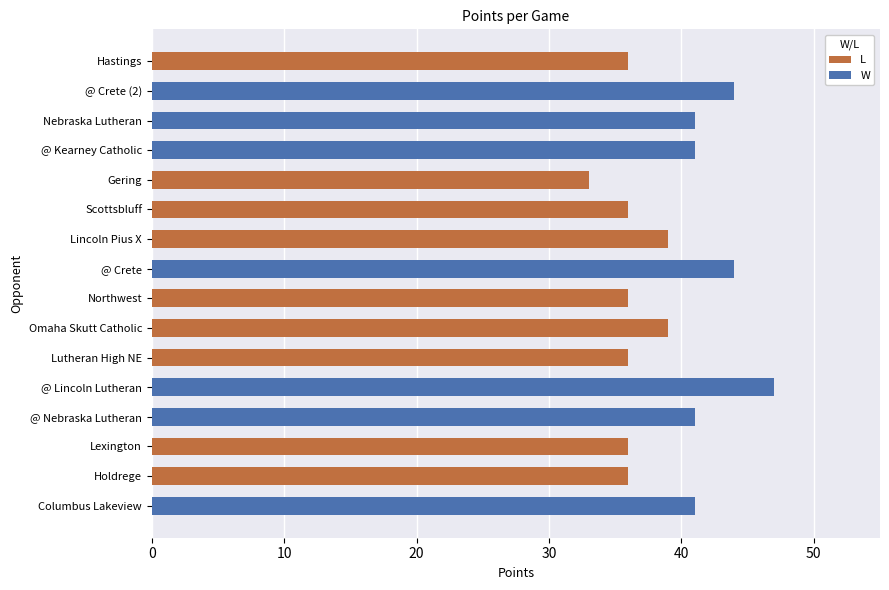

Reading right to left, extract all data points from this chart.

L: 36	0	0	0	33	36	39	0	36	39	36	0	0	36	36	0
W: 0	44	41	41	0	0	0	44	0	0	0	47	41	0	0	41